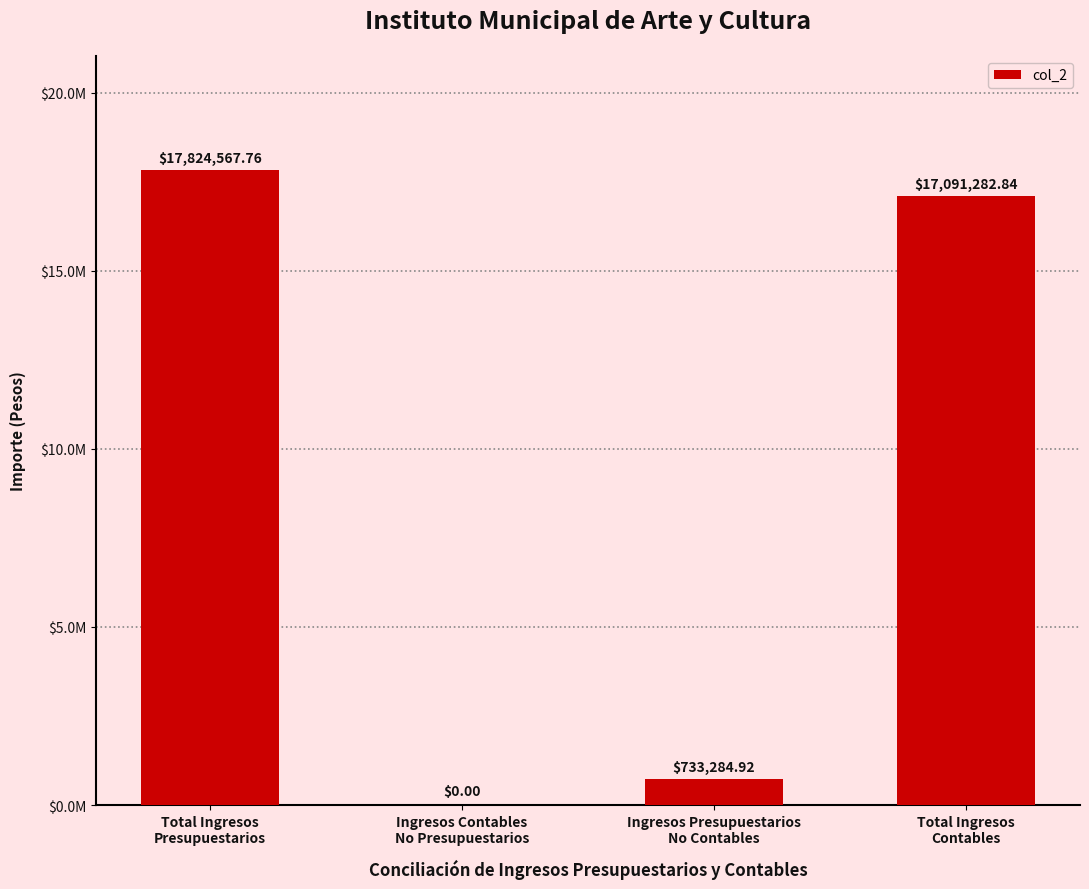

Between Total Ingresos
Contables and Total Ingresos
Presupuestarios, which is larger?

Total Ingresos
Presupuestarios